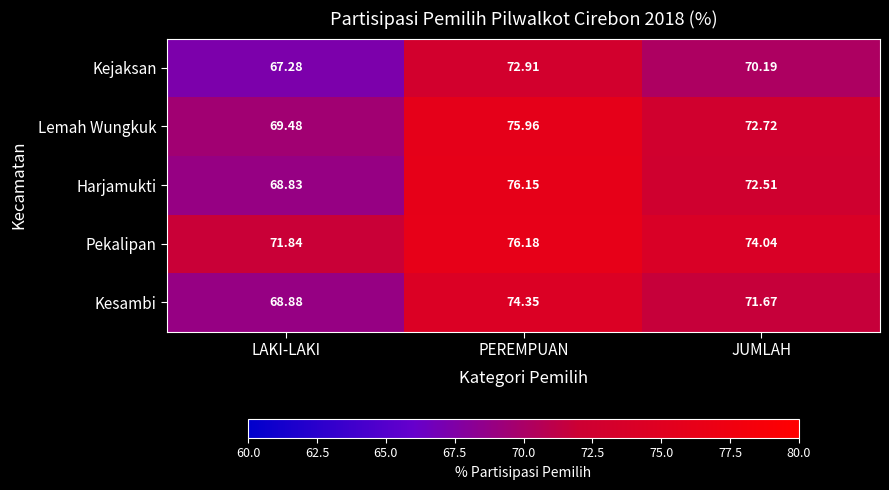

What is the difference between the highest and lowest values at LAKI-LAKI?

4.6